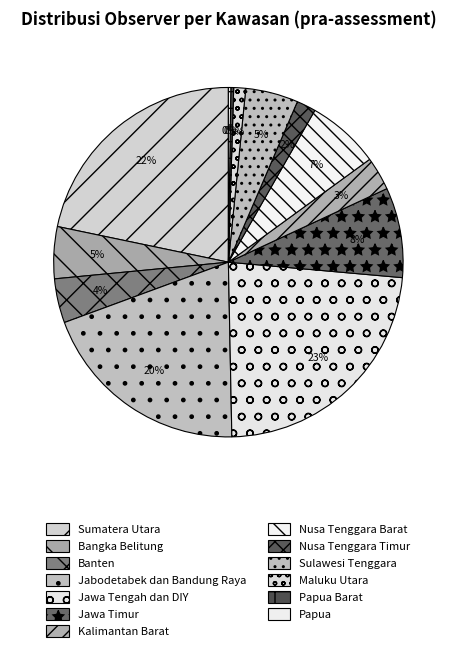

True or false: Sumatera Utara accounts for 15% of the total.

False